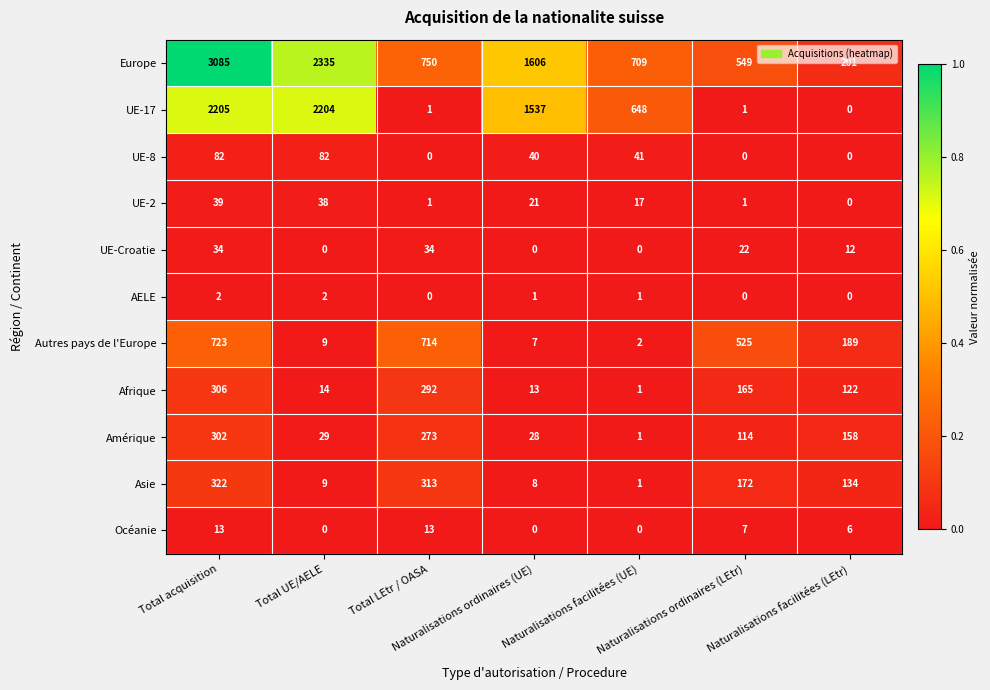

What is the sum of all UE-17 values?

6596